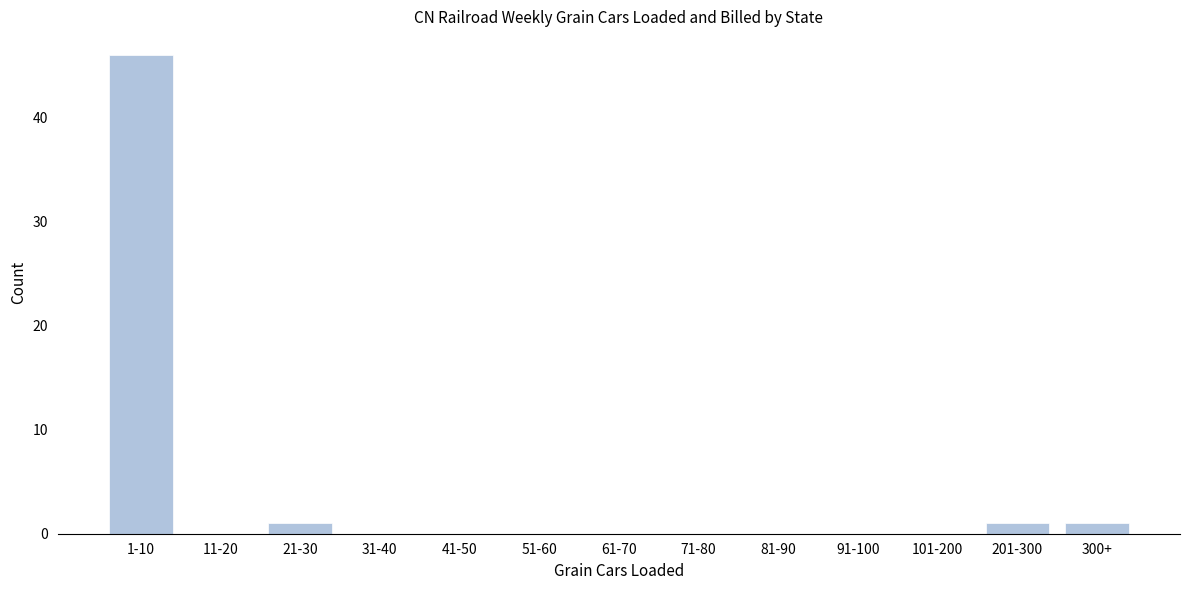

Reading right to left, what are all the values shown in this chart?

300+=1	201-300=1	101-200=0	91-100=0	81-90=0	71-80=0	61-70=0	51-60=0	41-50=0	31-40=0	21-30=1	11-20=0	1-10=46